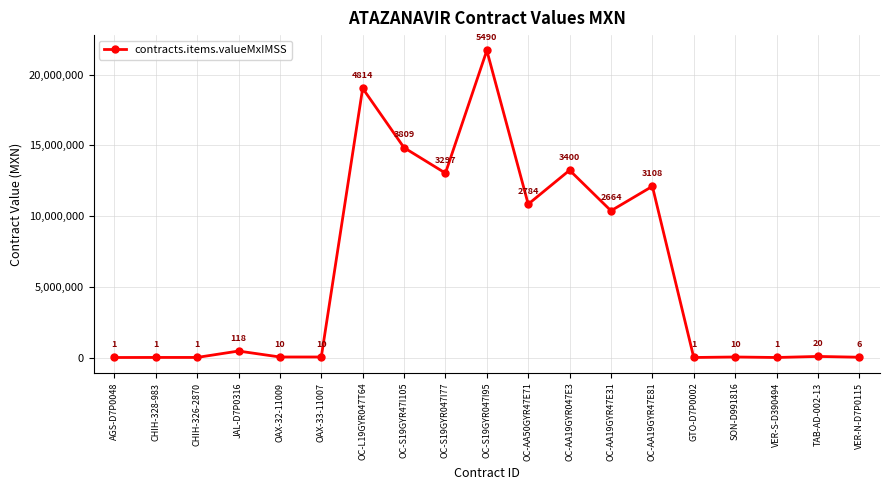

At which label is the value closest to 10851696?

OC-AA50GYR47E71